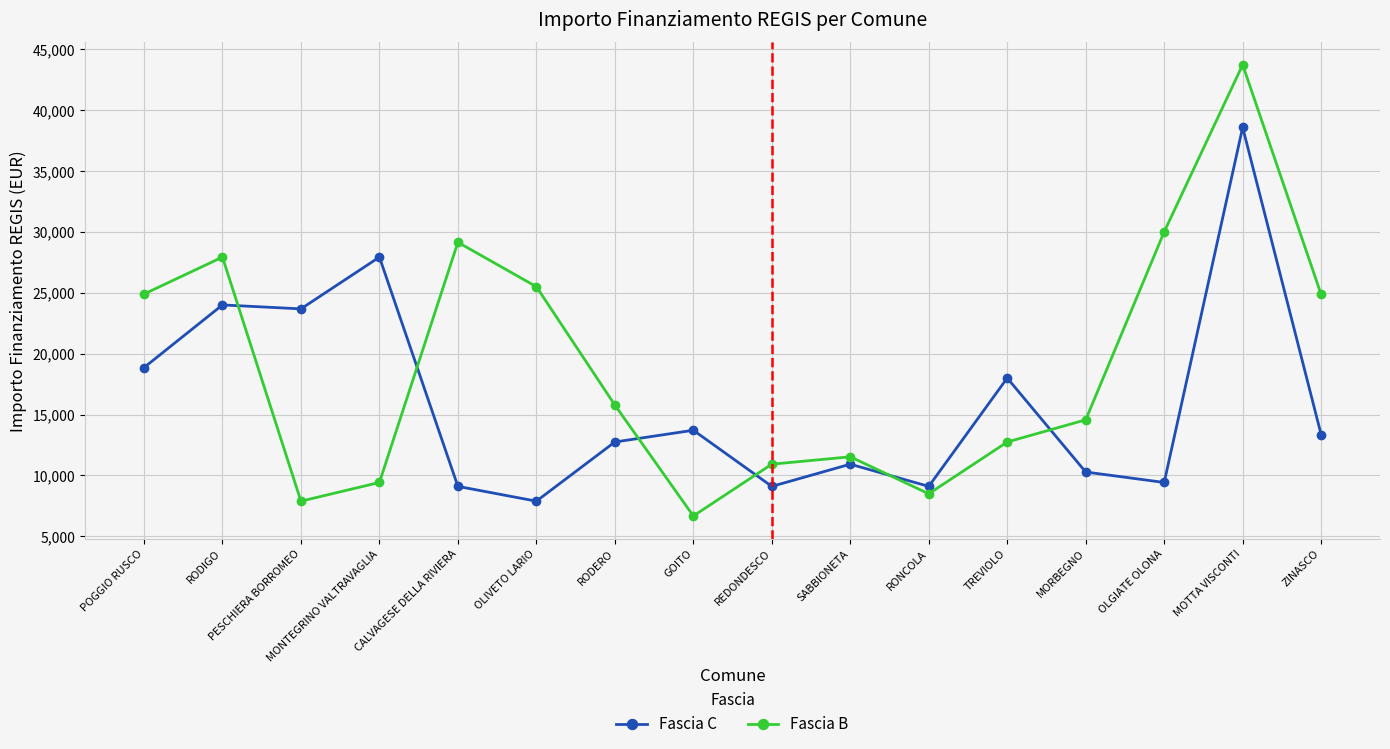

What is the value of the Fascia B point at the 10th from the left?

11533